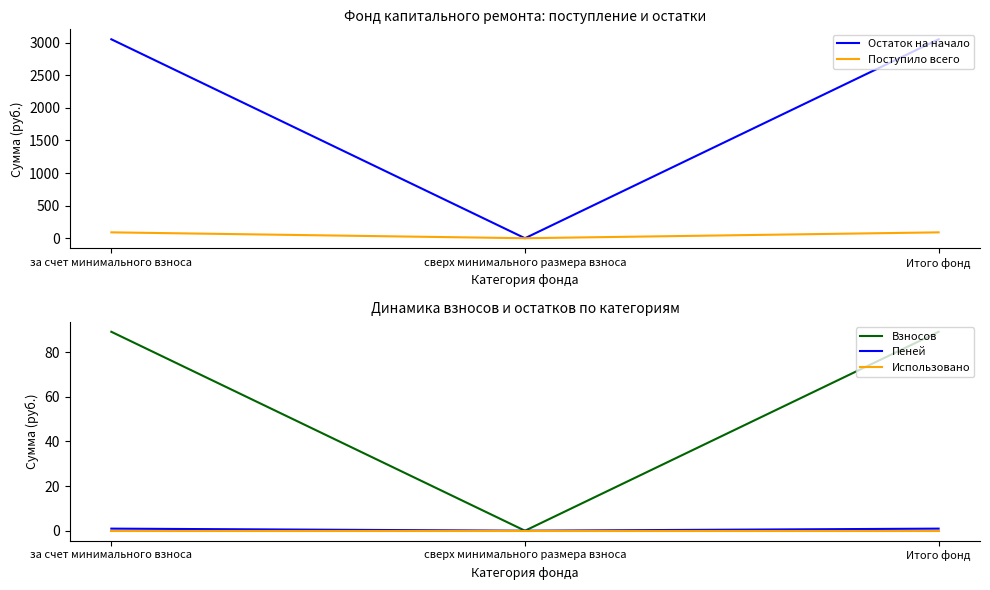

Reading left to right, extract all data points from this chart.

Остаток на начало: за счет минимального взноса=3051.5	сверх минимального размера взноса=0.0	Итого фонд=3051.5
Поступило всего: за счет минимального взноса=90.1	сверх минимального размера взноса=0.0	Итого фонд=90.1
Взносов: за счет минимального взноса=89.1	сверх минимального размера взноса=0.0	Итого фонд=89.1
Пеней: за счет минимального взноса=0.9	сверх минимального размера взноса=0.0	Итого фонд=0.9
Использовано: за счет минимального взноса=0.0	сверх минимального размера взноса=0.0	Итого фонд=0.0